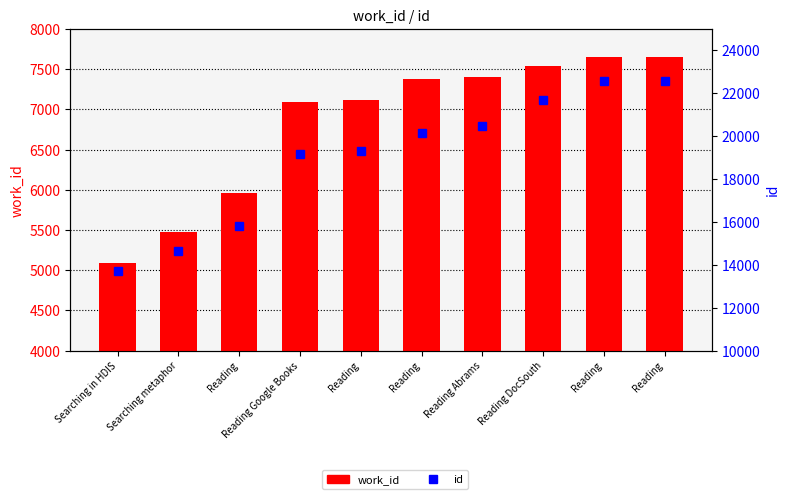

Which has a higher value, Reading or Reading?

Reading